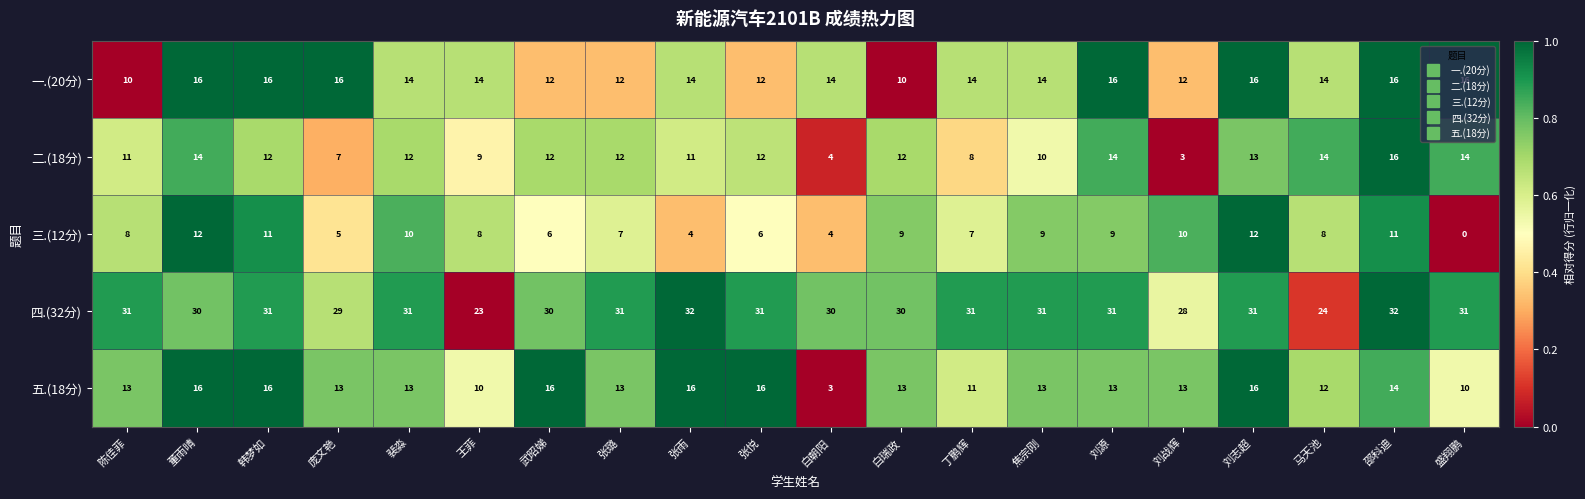

Where does the 一.(20分) series first go above 14?

董雨晴